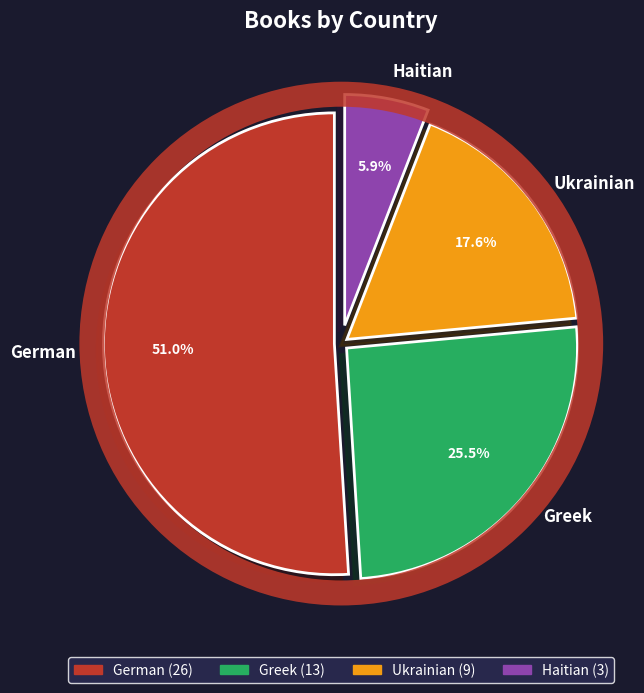

Do Greek and German together represent more than half of the pie?

Yes